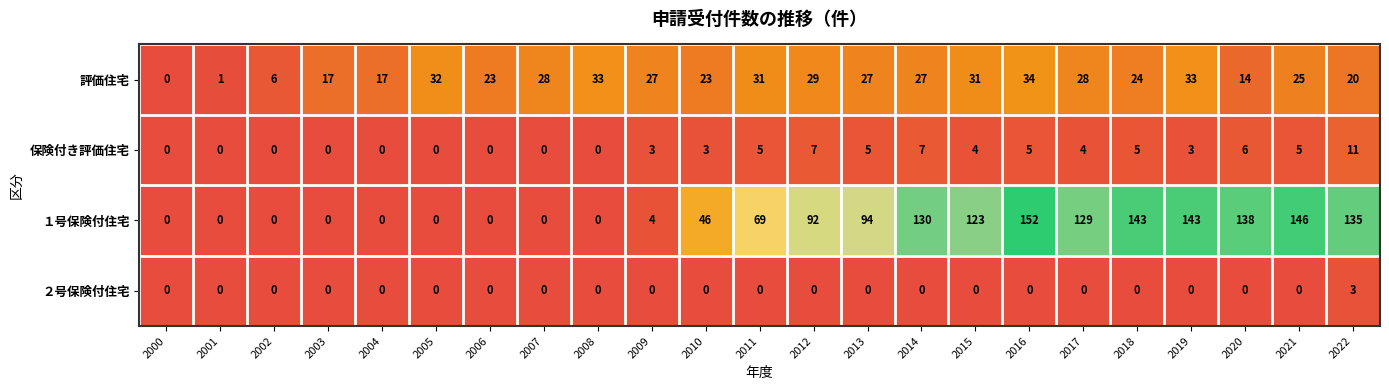

Which series has the largest total across all categories?

１号保険付住宅